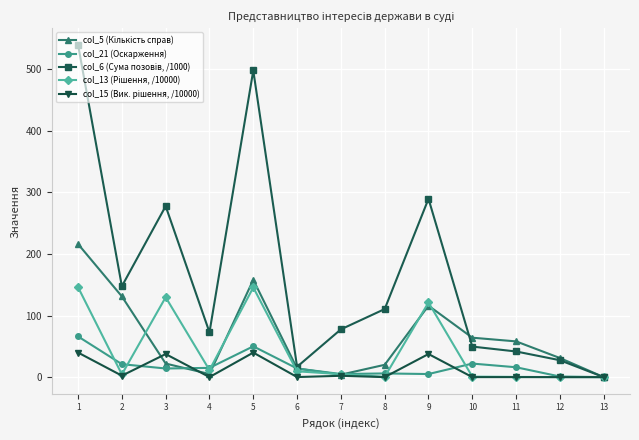

What is the spread (max minus min) of values at 3?

263.5